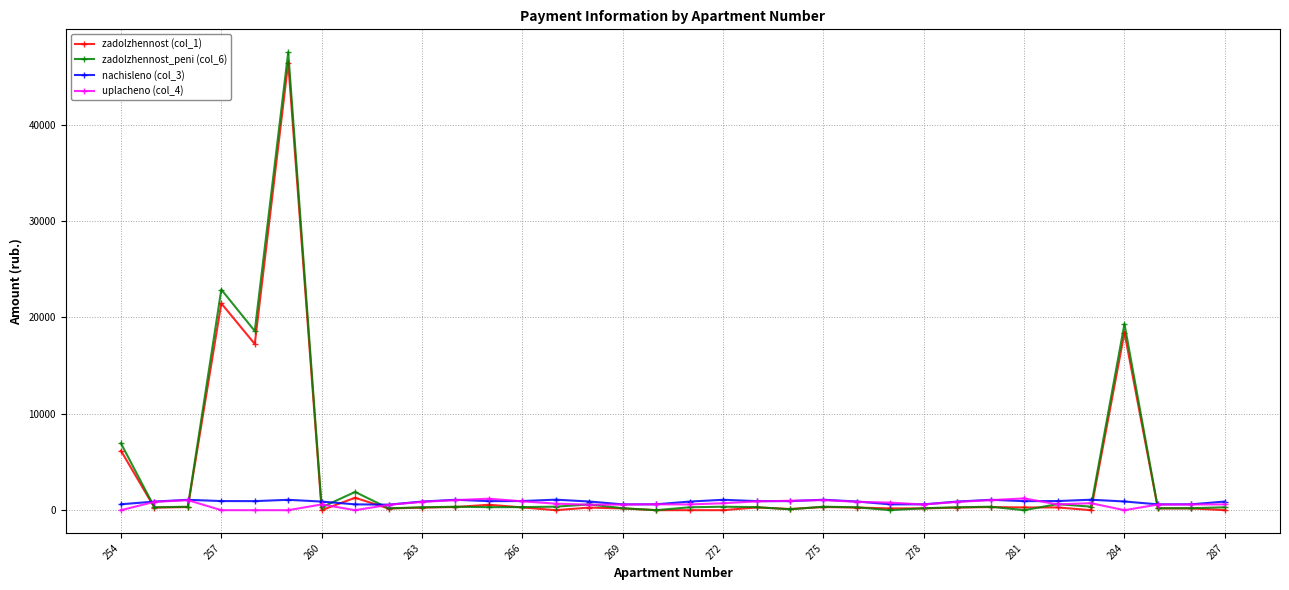

True or false: nachisleno (col_3) has more than 0 points higher than both neighbors.

True